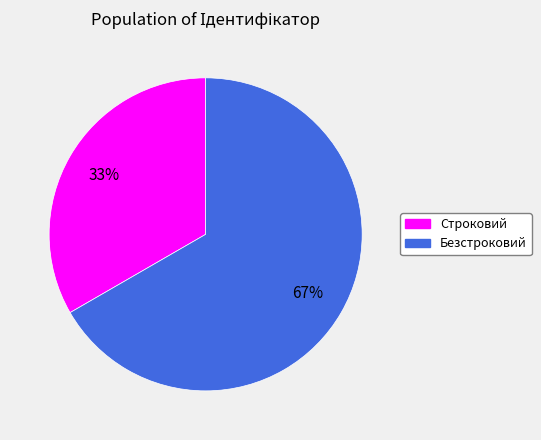

To the nearest percent, what portion does Строковий represent?

33%